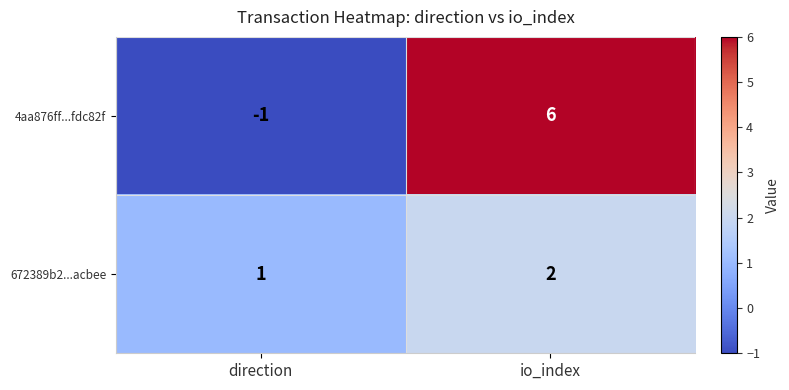

What is the total value across all series at io_index?

8